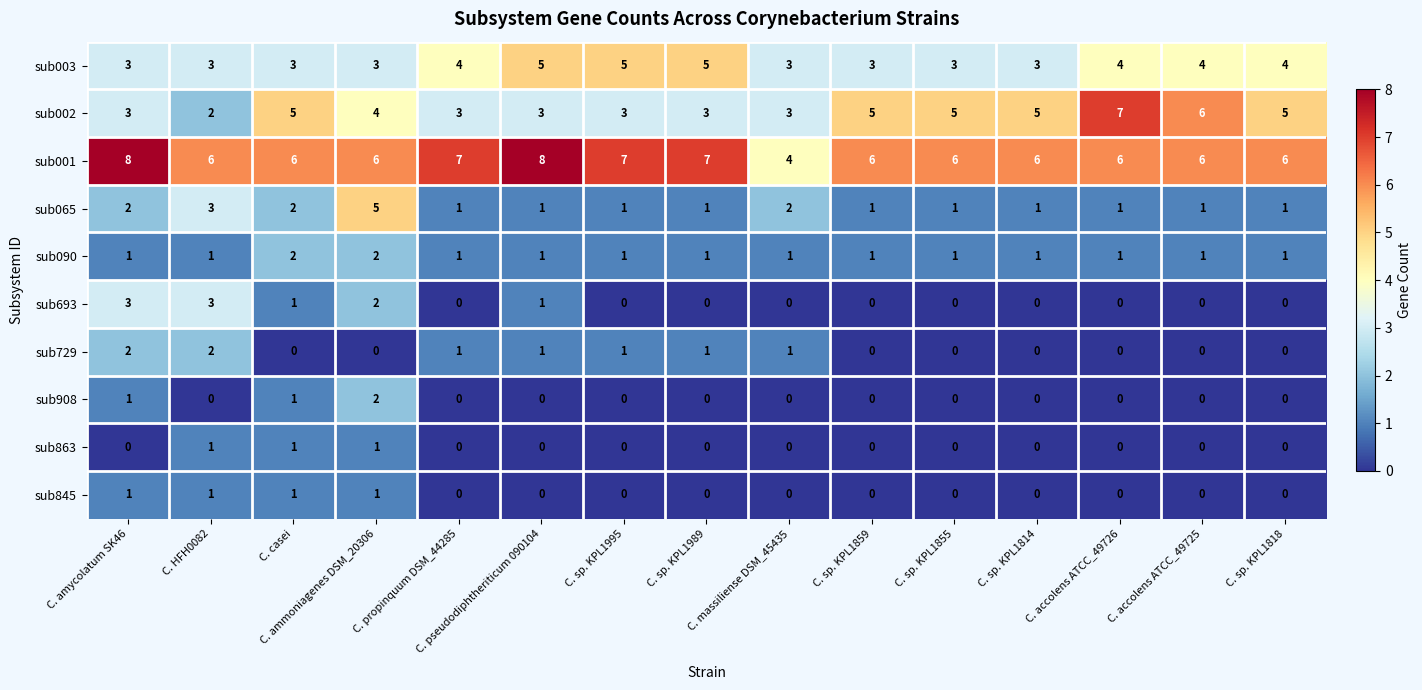

How many sub065 values are between 1 and 2?

13